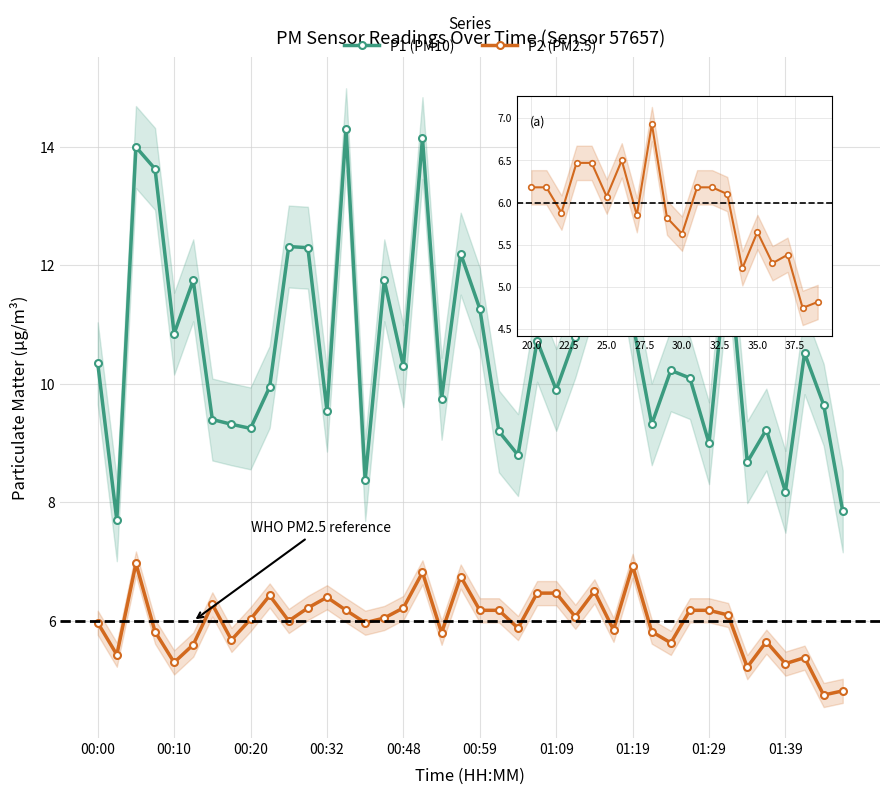

What is the spread (max minus min) of values at 00:59?

5.1